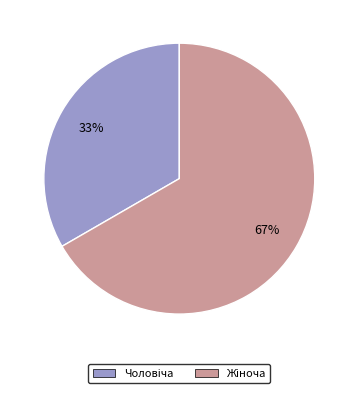

Count the number of slices in the pie.

2